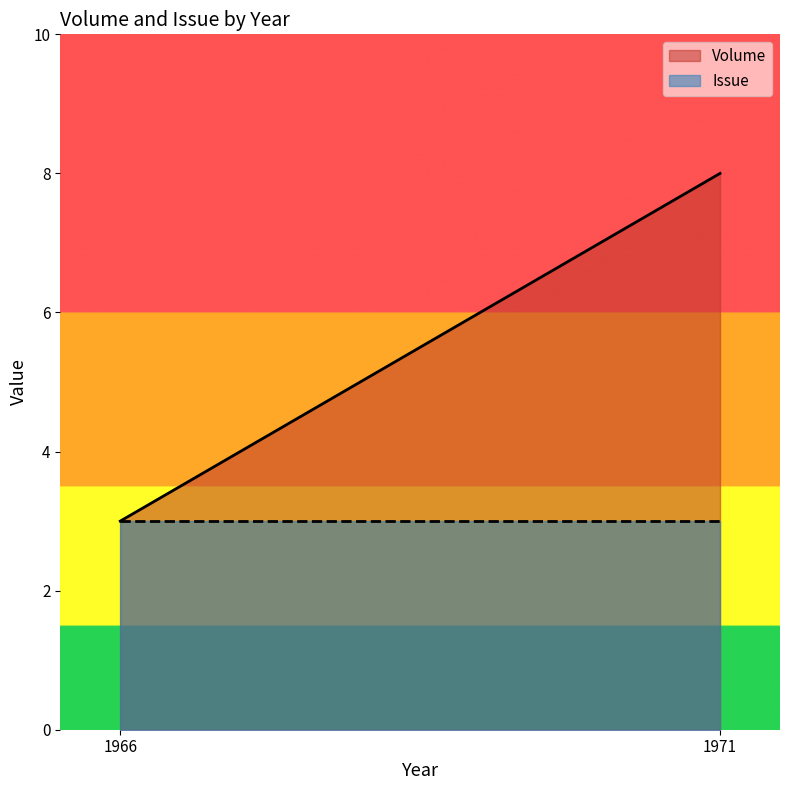

True or false: Issue and Volume intersect in this chart.

False